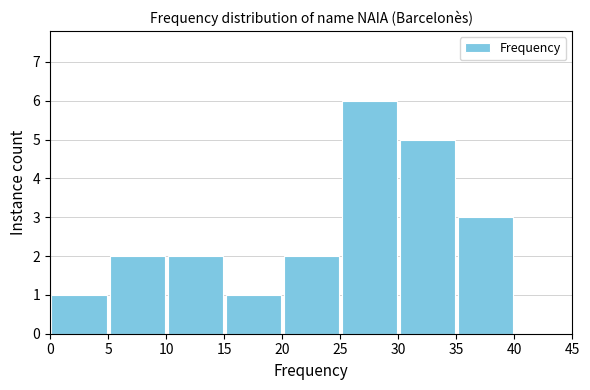

Reading left to right, list every bar in this chart as the range it spans on the x-axis followed by its height. The values are not printed on the chart, so give them approximately, as read against the axis.

0 to 5: 1
5 to 10: 2
10 to 15: 2
15 to 20: 1
20 to 25: 2
25 to 30: 6
30 to 35: 5
35 to 40: 3